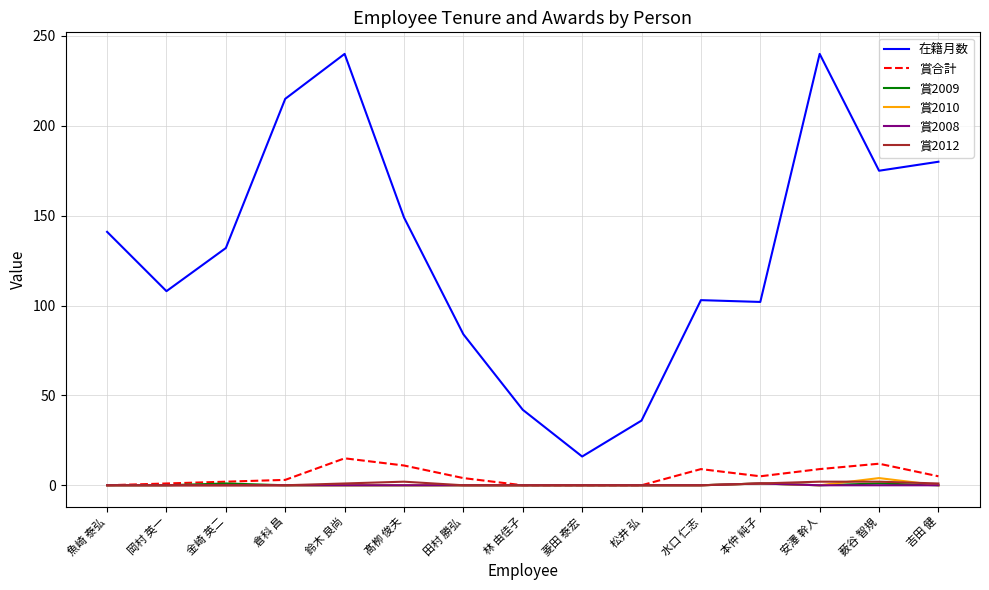

True or false: 在籍月数 and 賞2010 intersect in this chart.

False